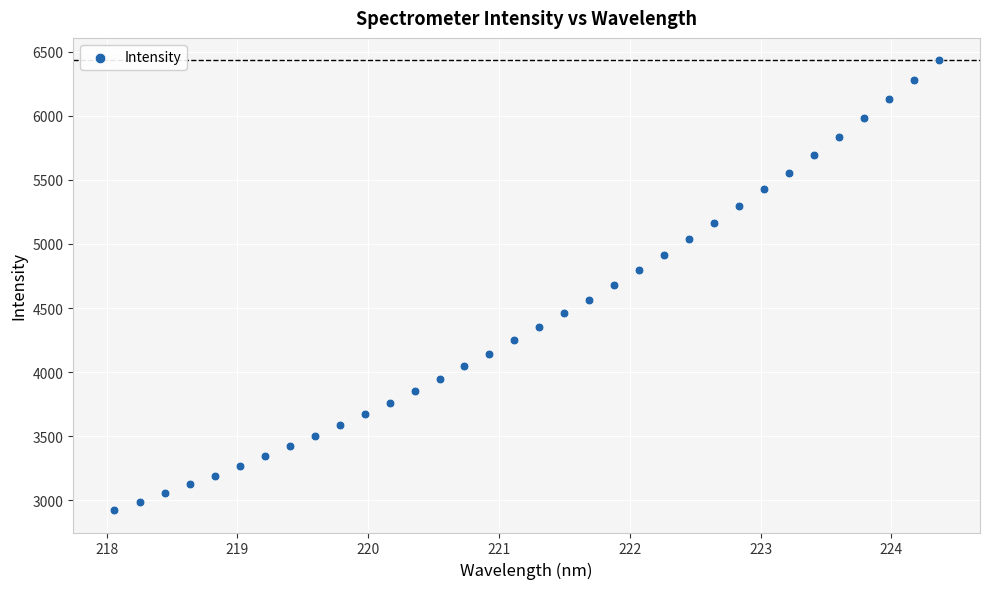

What is the range of Y values (max minus min)?

3505.4